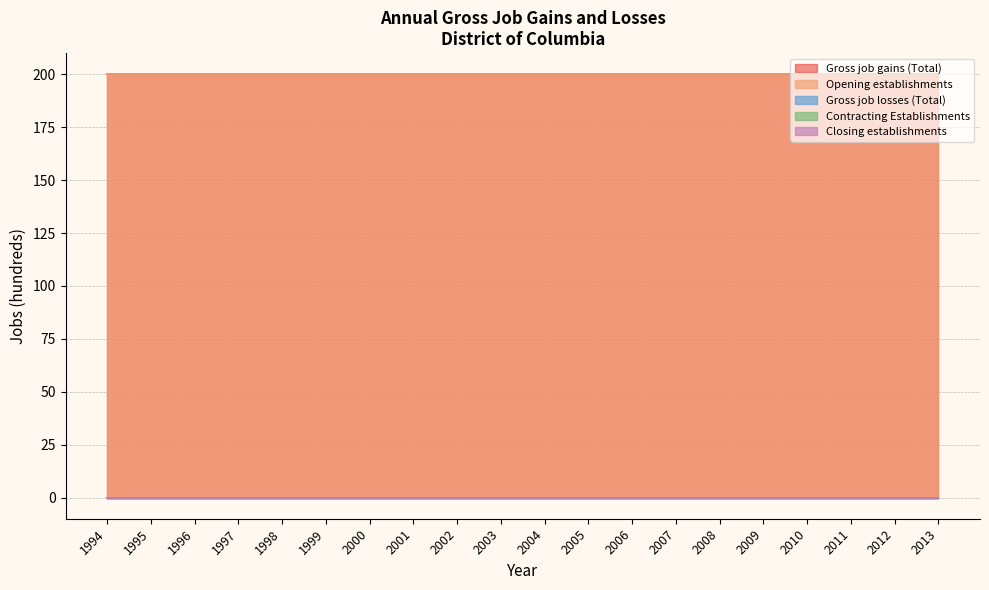

At 1996, list the series in order from largest to smallest.

Gross job gains (Total), Opening establishments, Gross job losses (Total), Contracting Establishments, Closing establishments